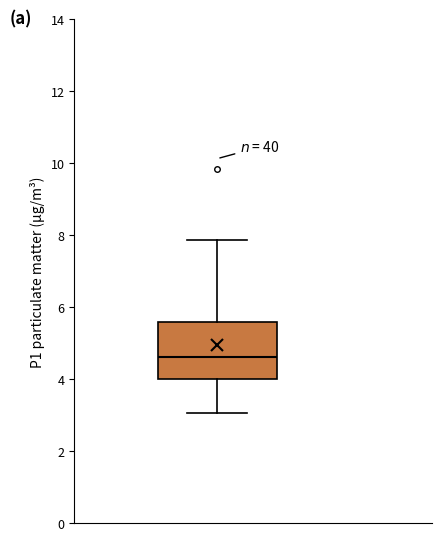

Transcribe this box plot: give where the median line is, the range the box spans, and where the two whiskers end, as read against the y-axis. The values are not printed on the chart, so give them approximately, as read against the axis.

median 4.6, box 4.0 to 5.6, whiskers 3.0 to 7.8